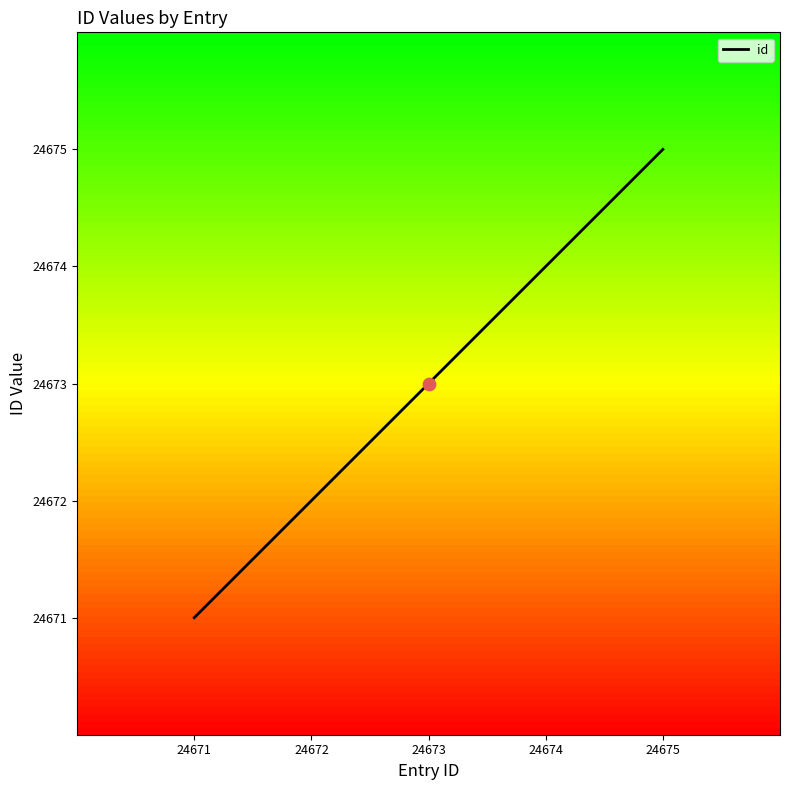

Between 24674 and 24675, which is larger?

24675